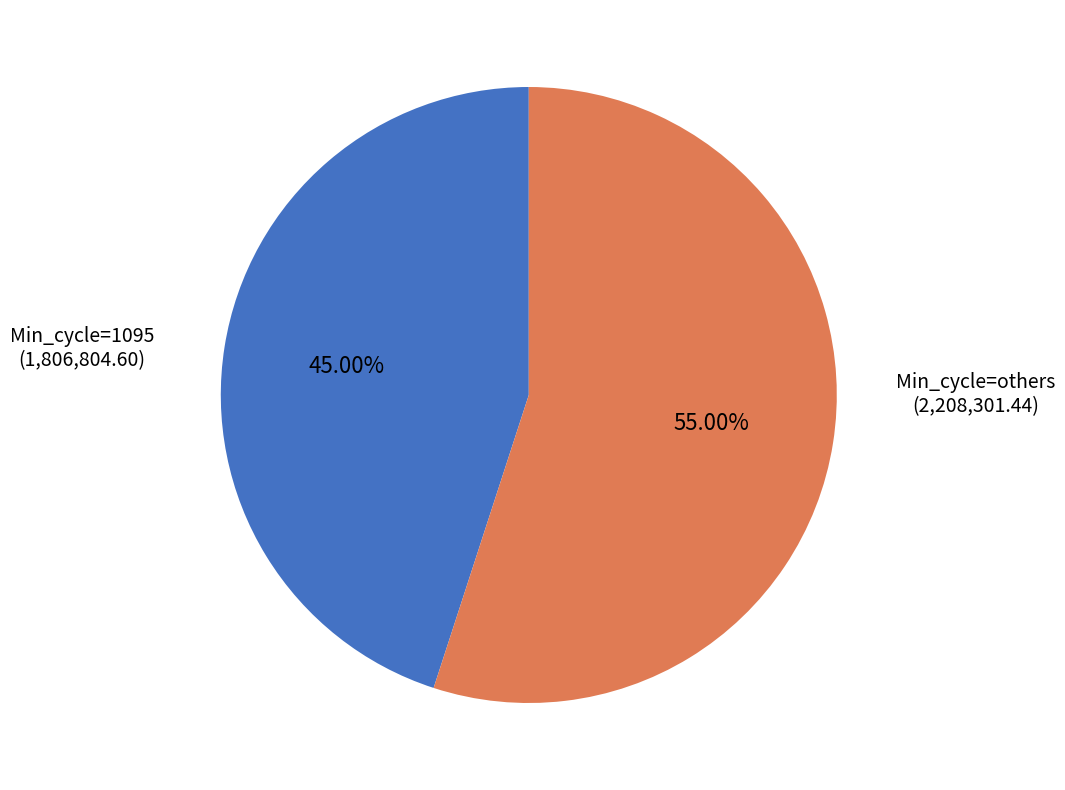

Count the number of slices in the pie.

2